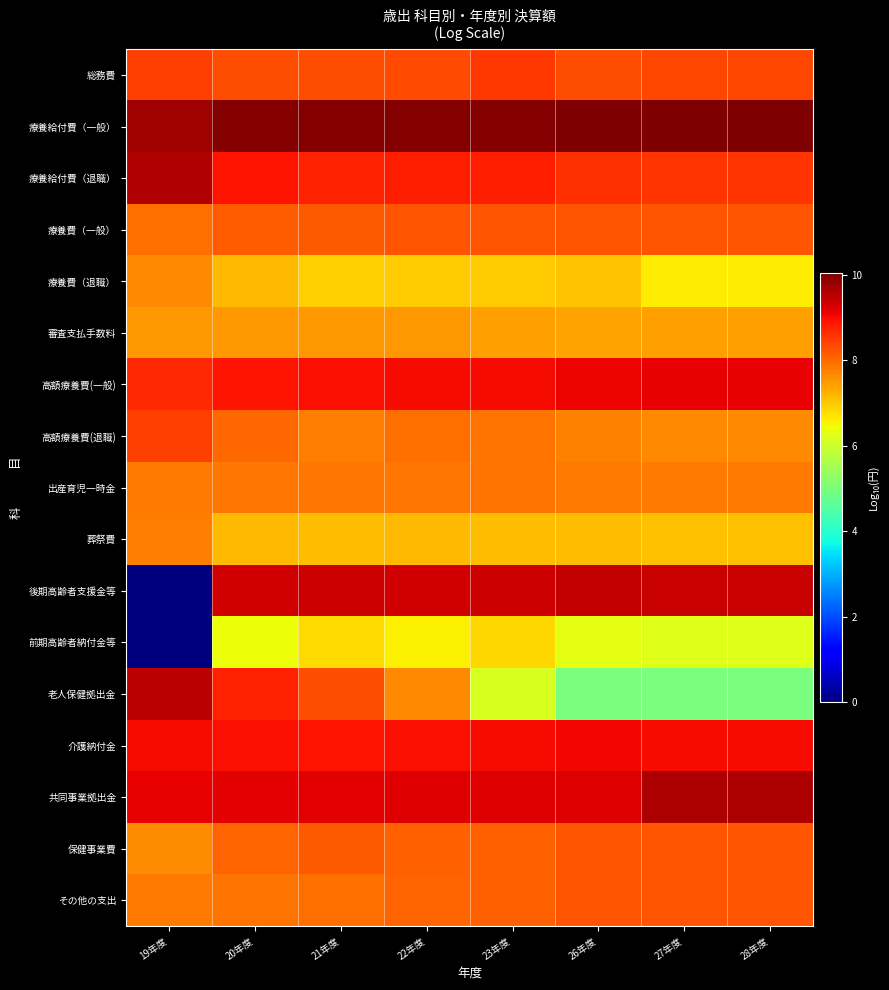

Between 23年度 and 28年度, which series saw the biggest shift?

老人保健拠出金